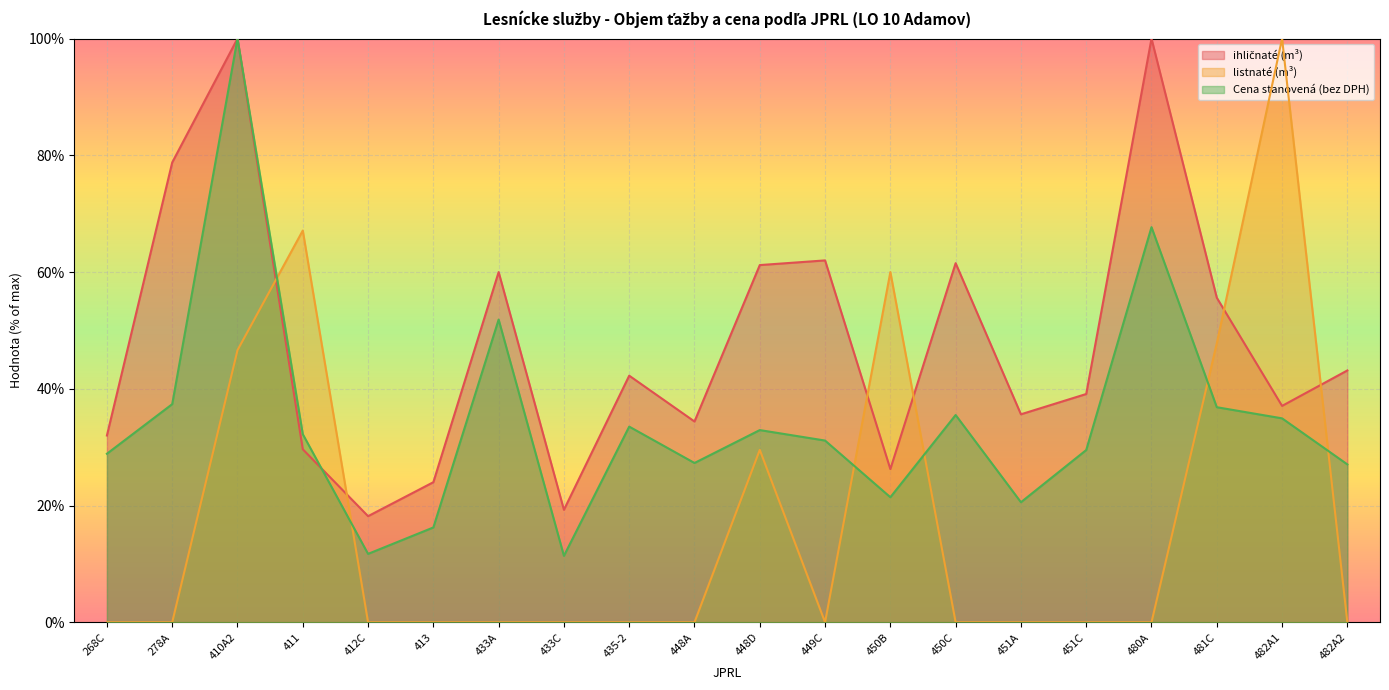

At 433C, list the series in order from smallest to largest.

listnaté (m³), Cena stanovená (bez DPH), ihličnaté (m³)